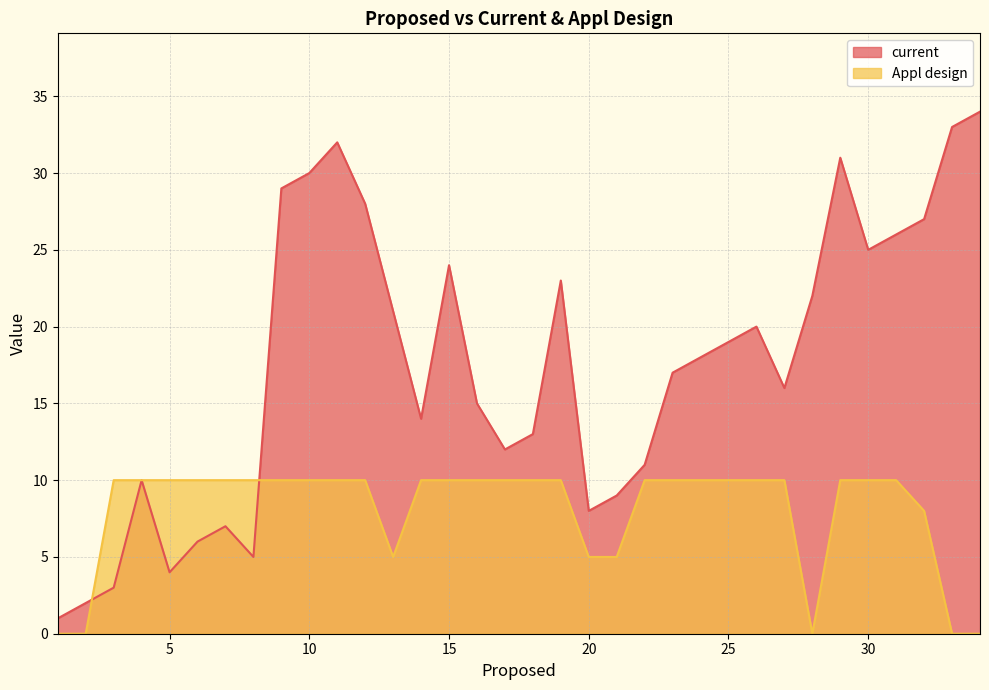

True or false: Appl design has more than 0 points higher than both neighbors.

False